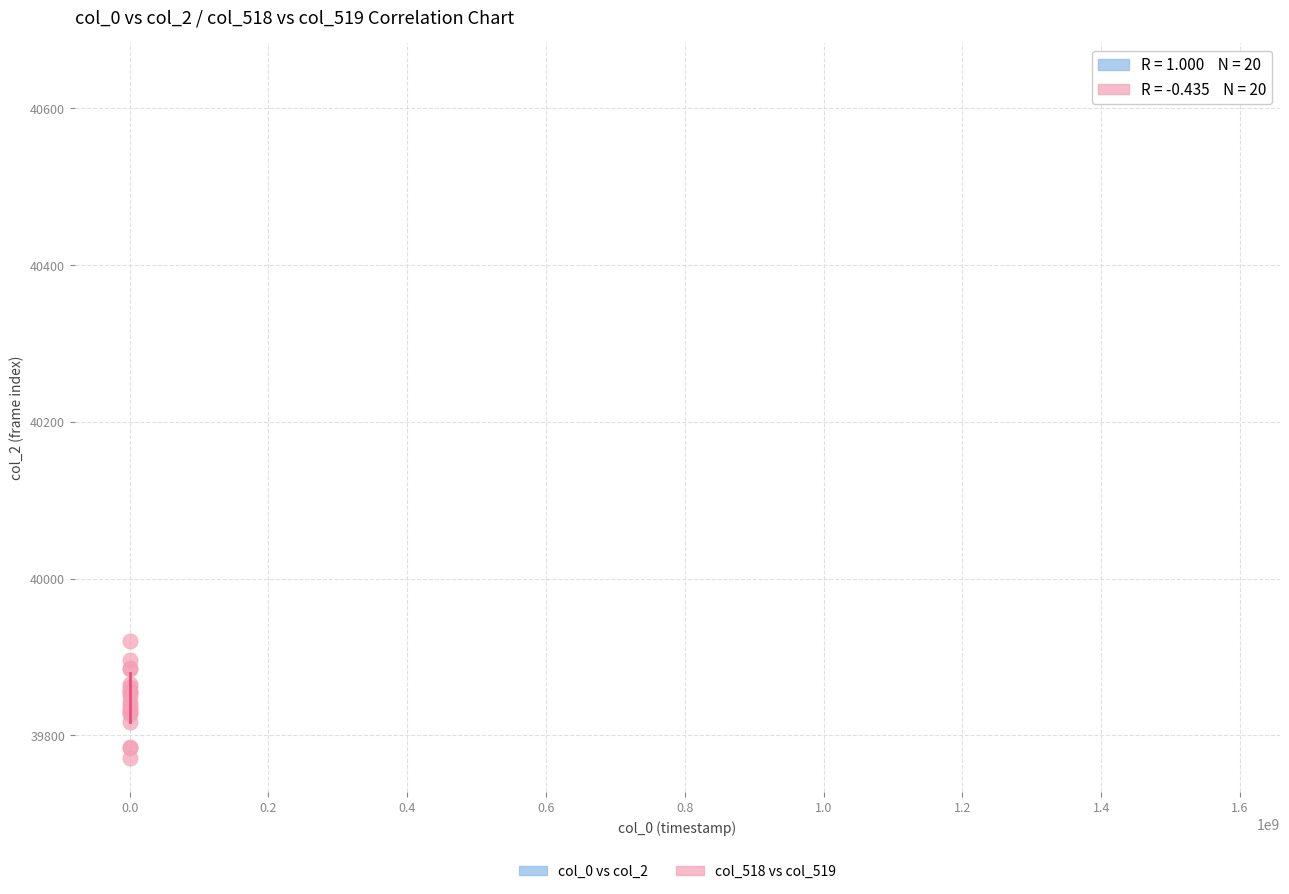

Which series contains the lowest Y value?

col_518 vs col_519